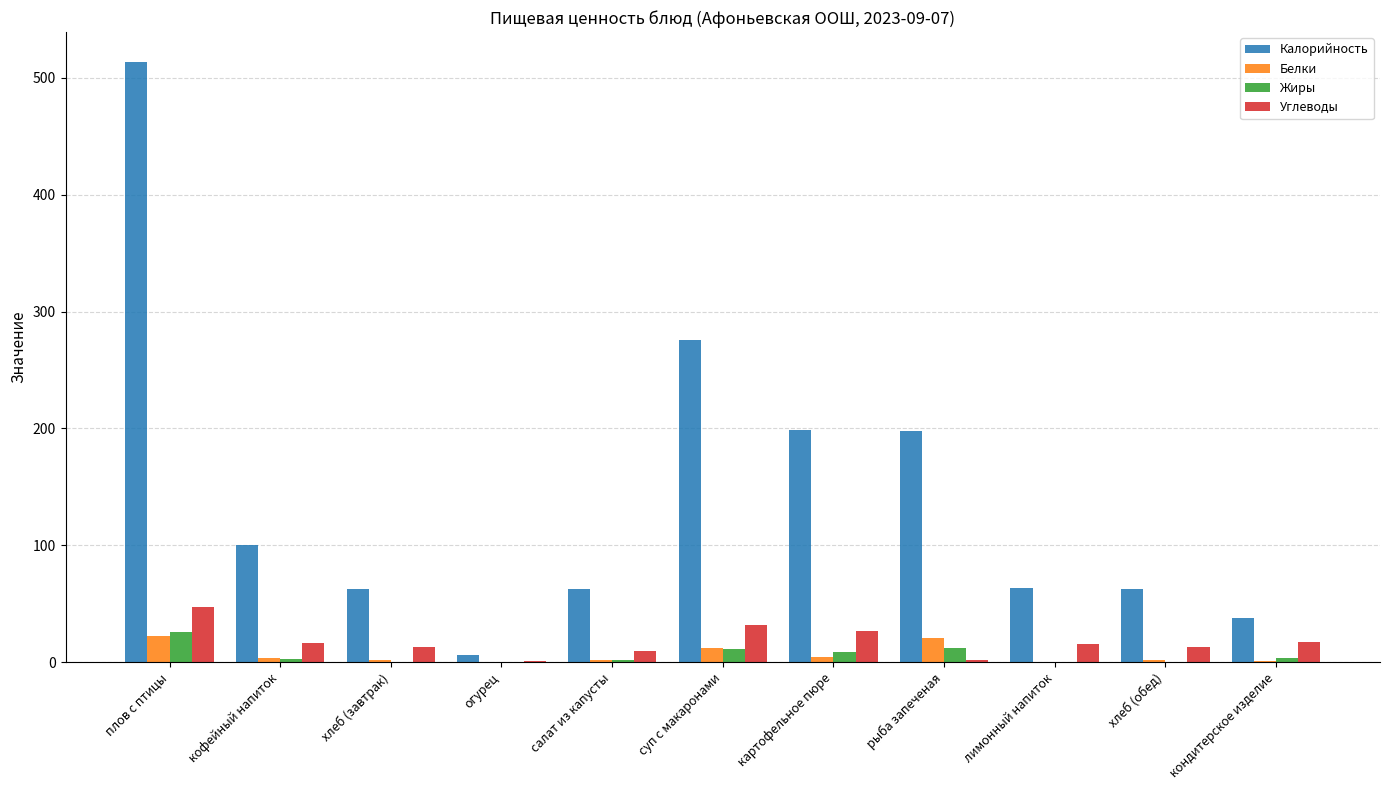

Which series changed the most between хлеб (завтрак) and картофельное пюре?

Калорийность